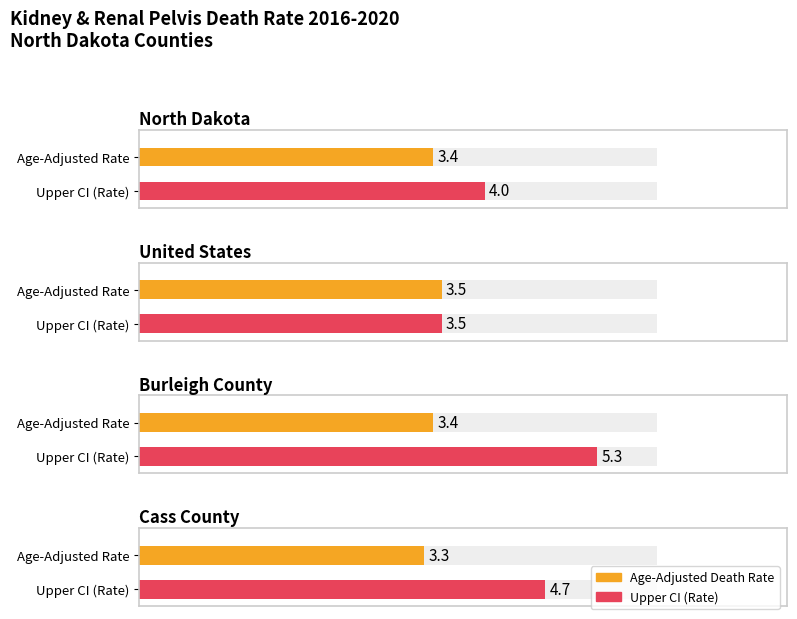

Read the Upper CI value at North Dakota.

4.0